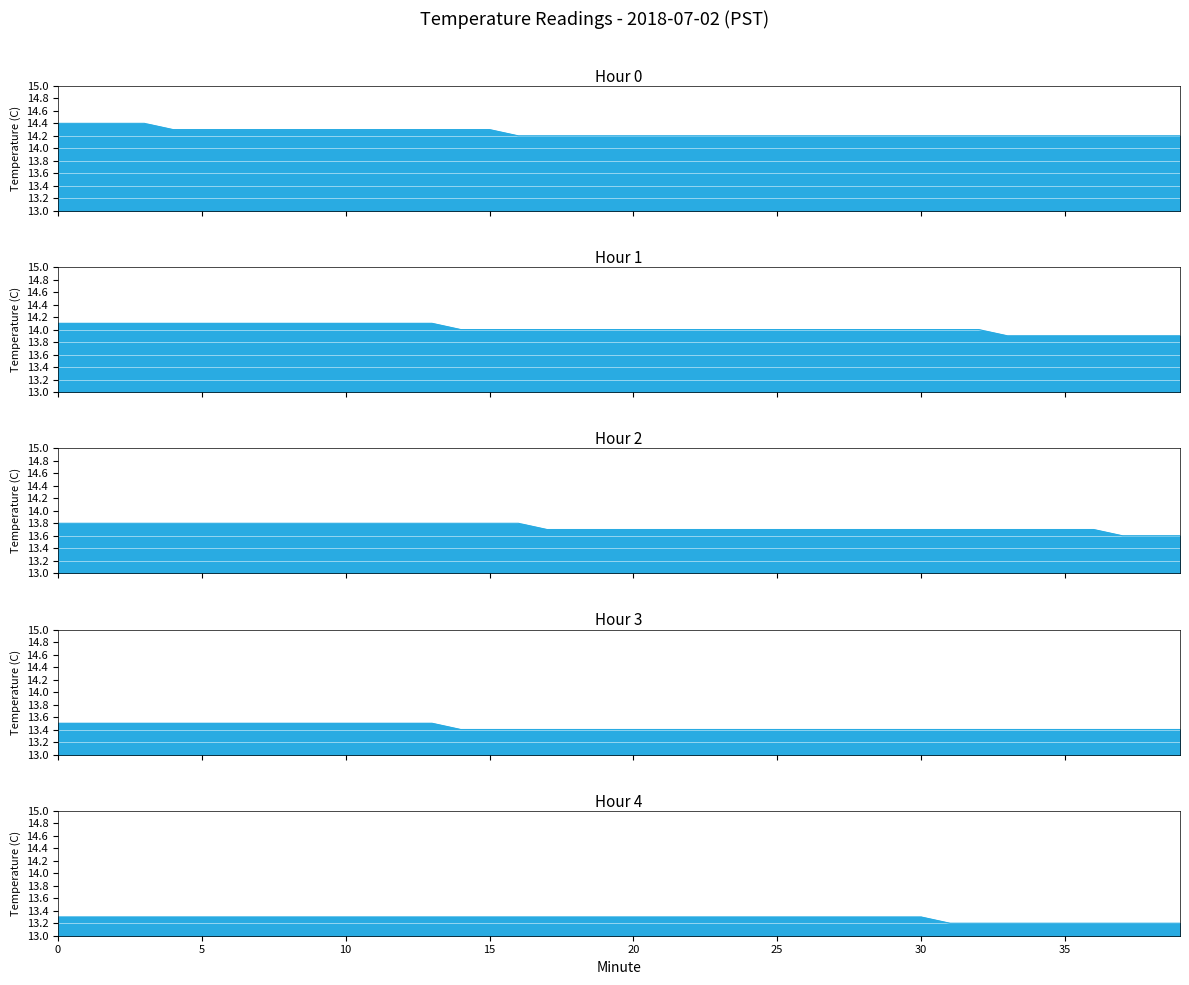

What is the value of the Hour 1 point at the 13th from the left?

14.1